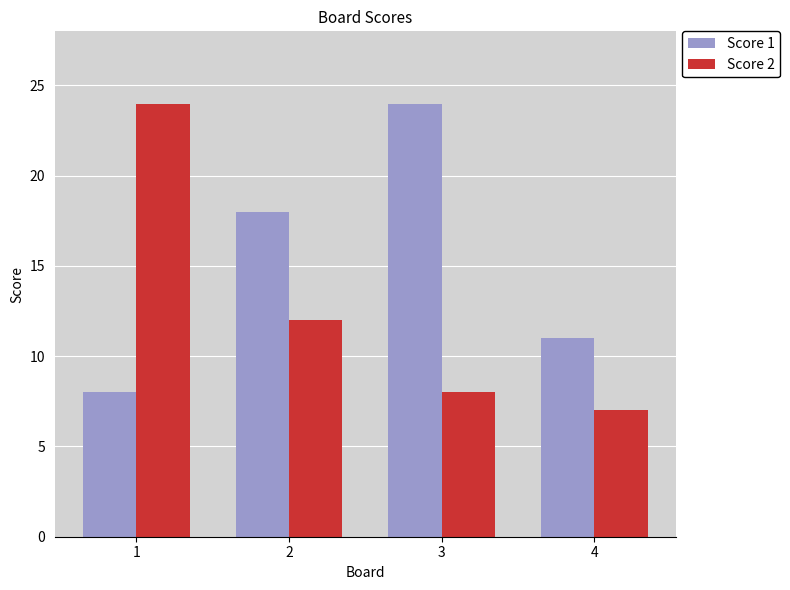

Between 1 and 4, which series saw the biggest shift?

Score 2